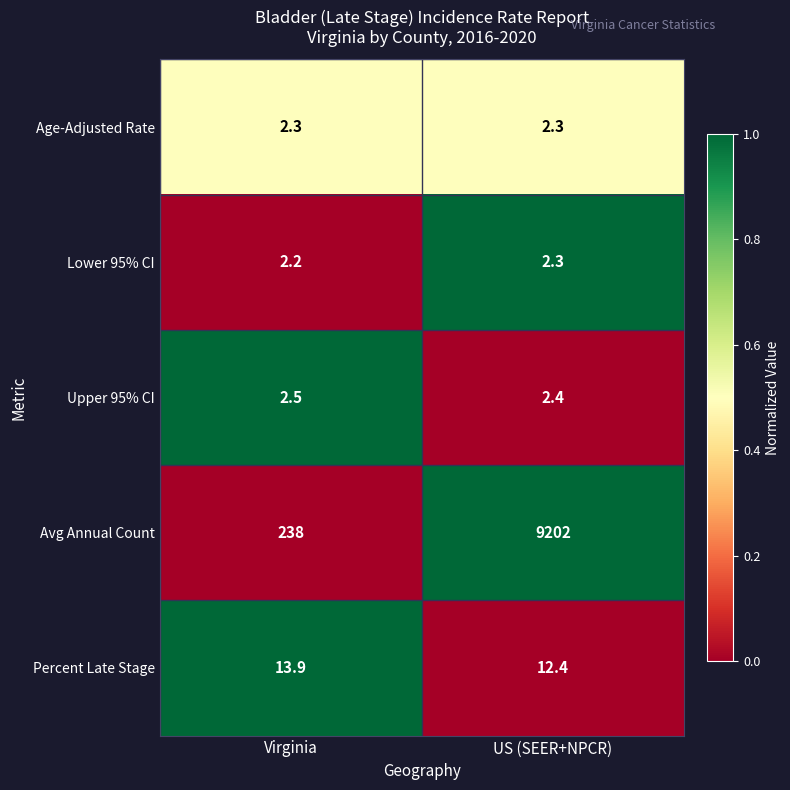

Which series changed the most between Virginia and US (SEER+NPCR)?

Avg Annual Count